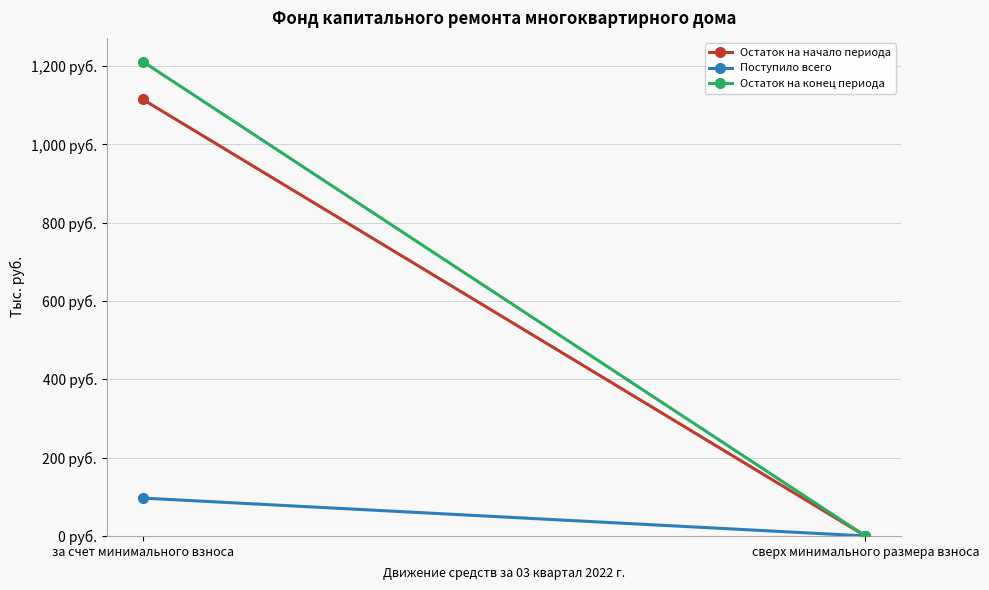

Which series has the largest total across all categories?

Остаток на конец периода